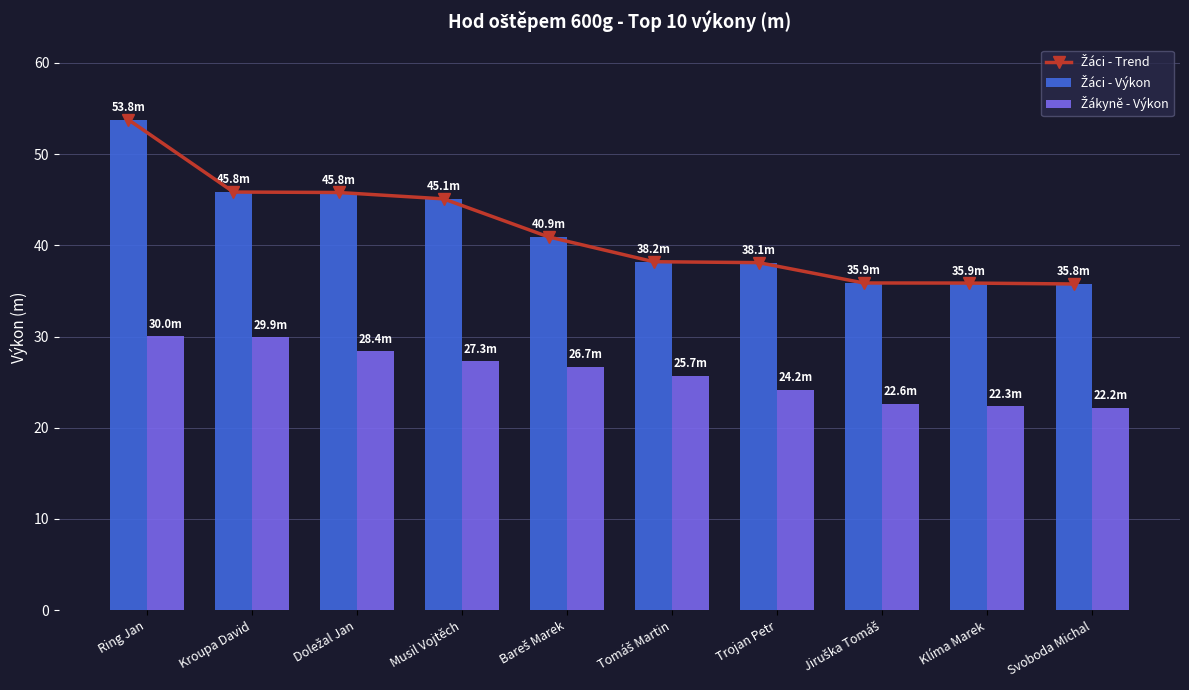

What is the value of the Žáci - Trend bar at the 5th from the left?

40.9